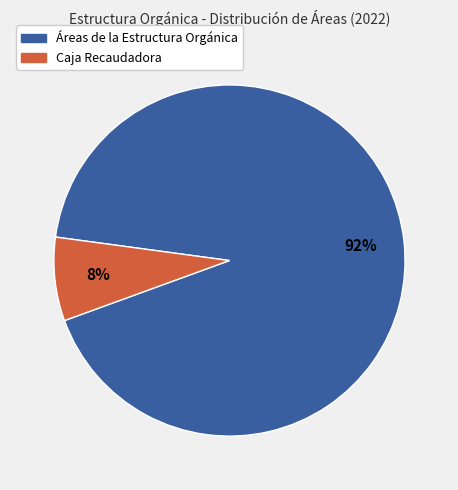

To the nearest percent, what is the average slice percentage?

50%